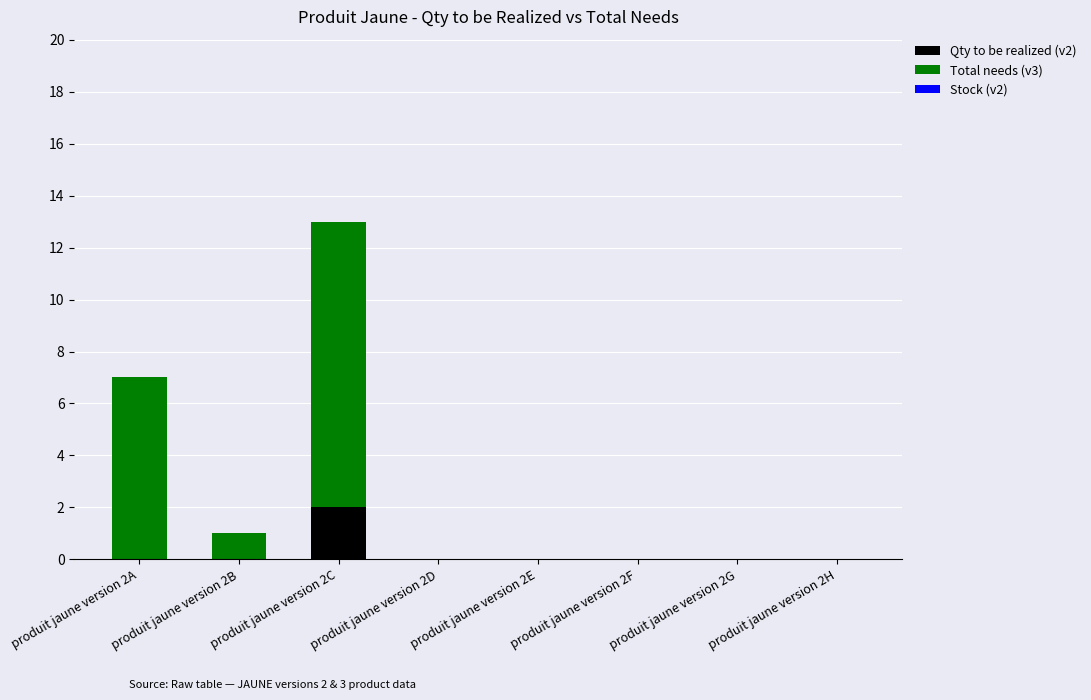

Is it true that Qty to be realized (v2) equals 1 at produit jaune version 2F?

False